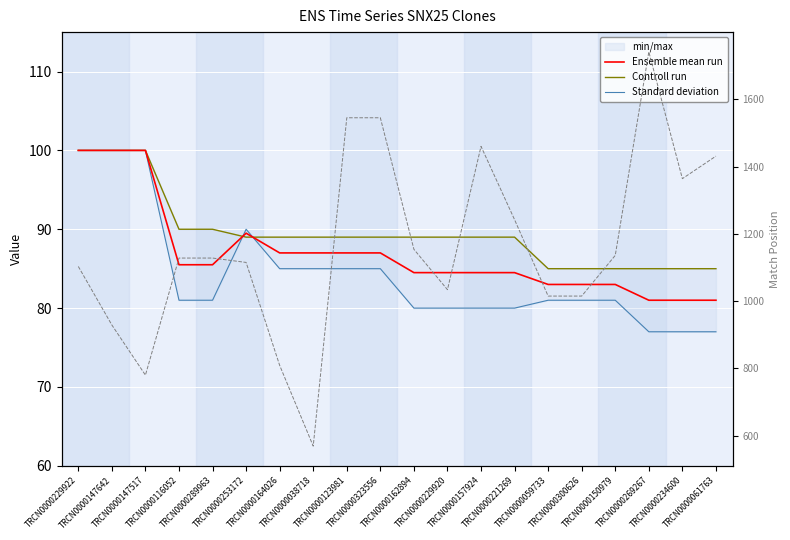

What is the sum of all Controll run values?

1791.0